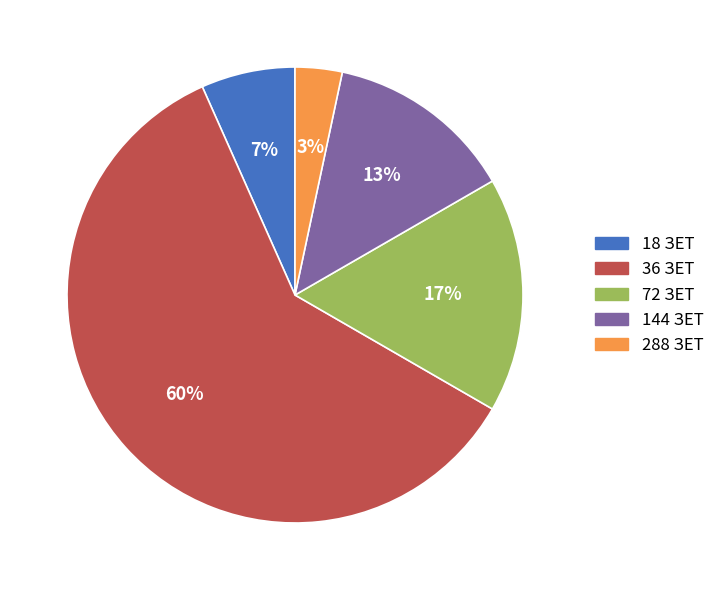

Is there any slice that represents more than half of the pie?

Yes